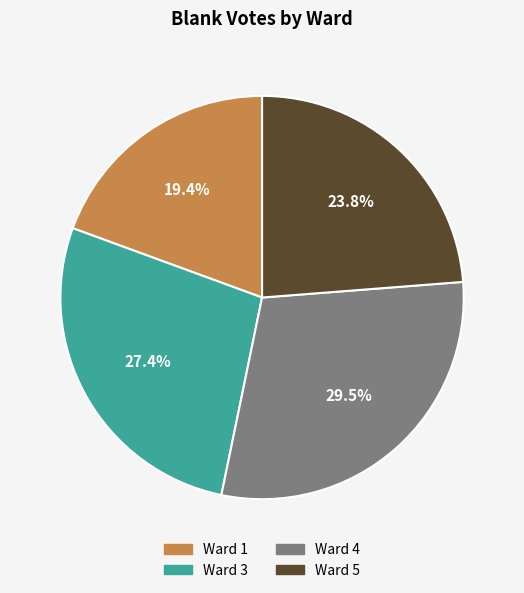

To the nearest percent, what portion does Ward 5 represent?

24%